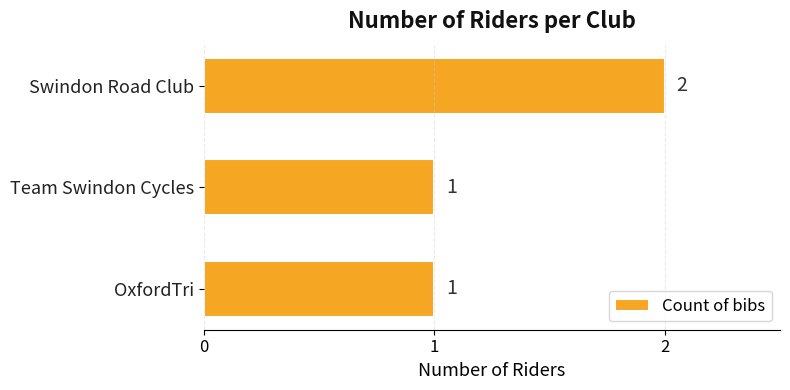

What is the sum of all values?

4